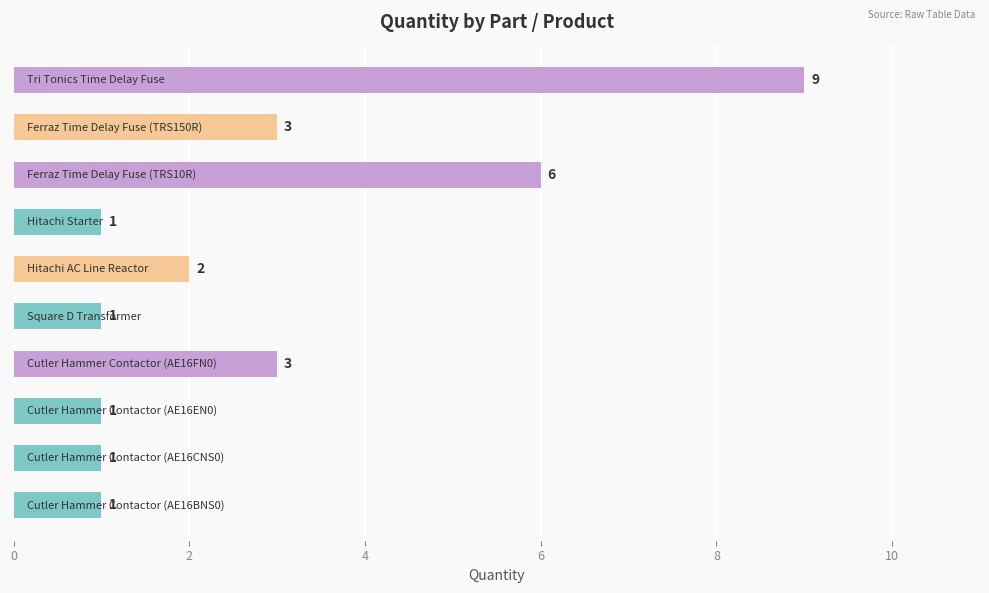

Are the bars horizontal?

Yes